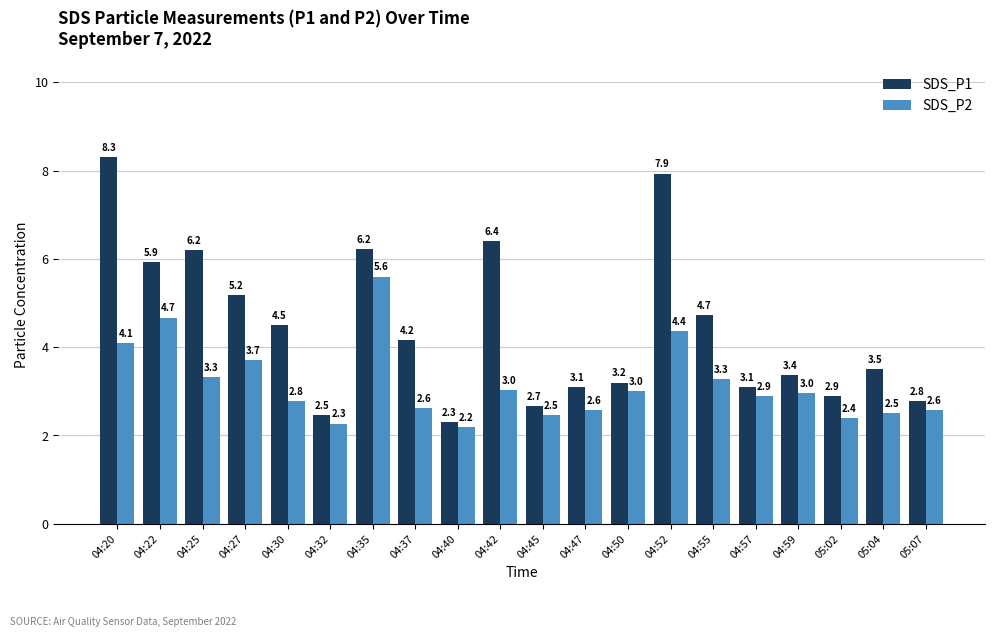

Which series changed the most between 04:30 and 05:02?

SDS_P1